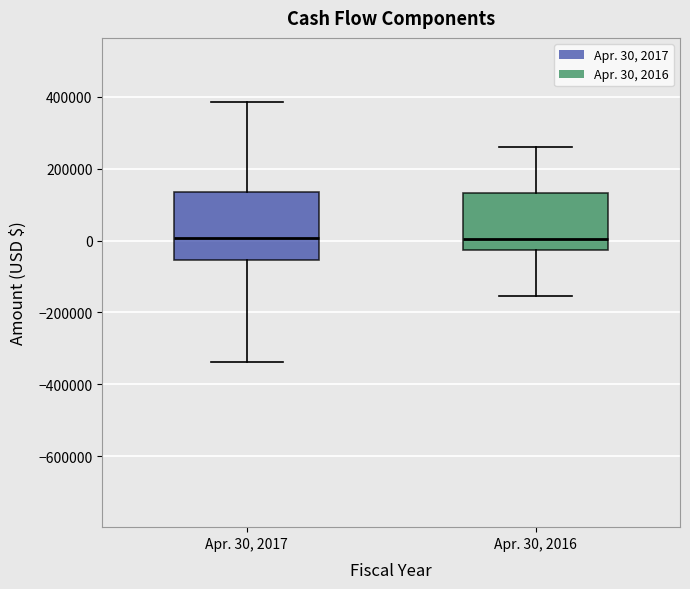

Reading left to right, read every box against the y-axis: the position of its median line, the range the box covers, and the ends of its whiskers. The values are not printed on the chart, so give them approximately, as read against the axis.

Apr. 30, 2017: median 0, box -60000 to 140000, whiskers -340000 to 380000
Apr. 30, 2016: median 0, box -20000 to 140000, whiskers -160000 to 260000